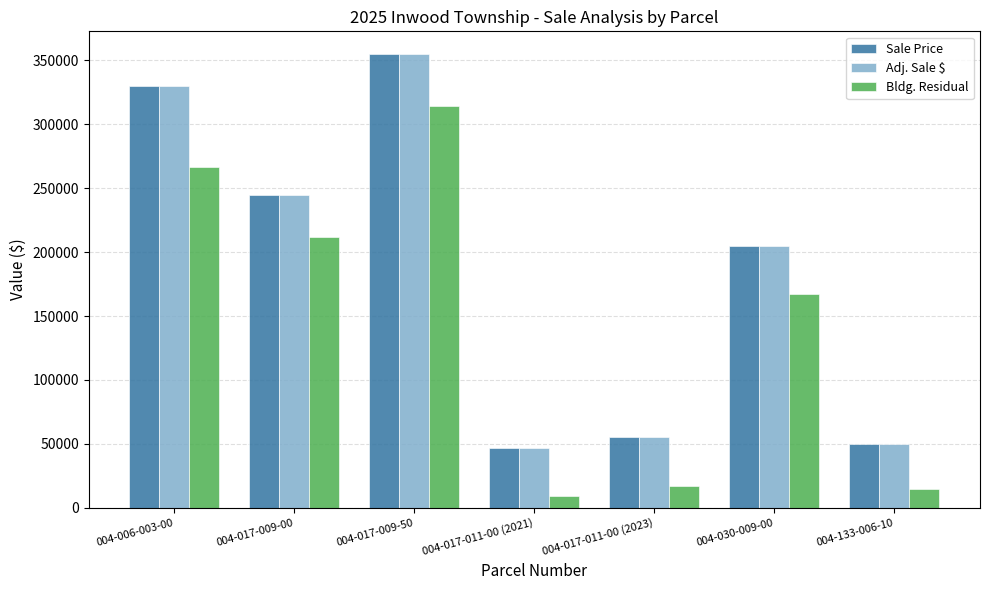

How many bars are there in total?

21